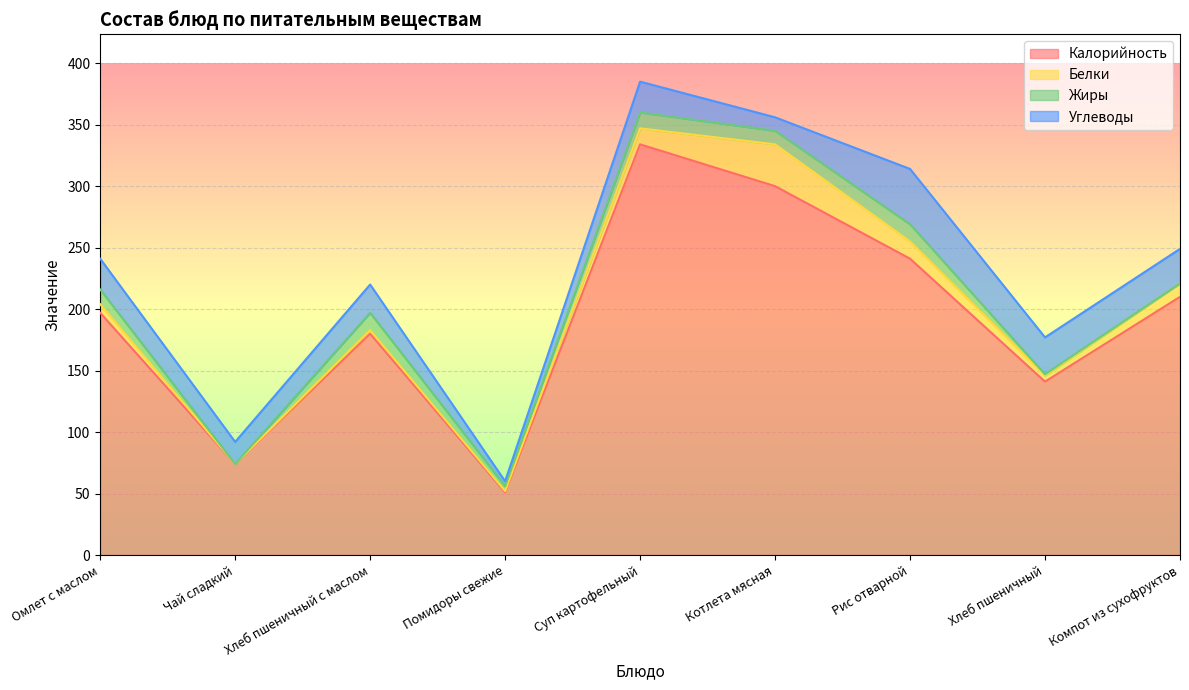

Where is Белки nearest to the value 17?

Рис отварной